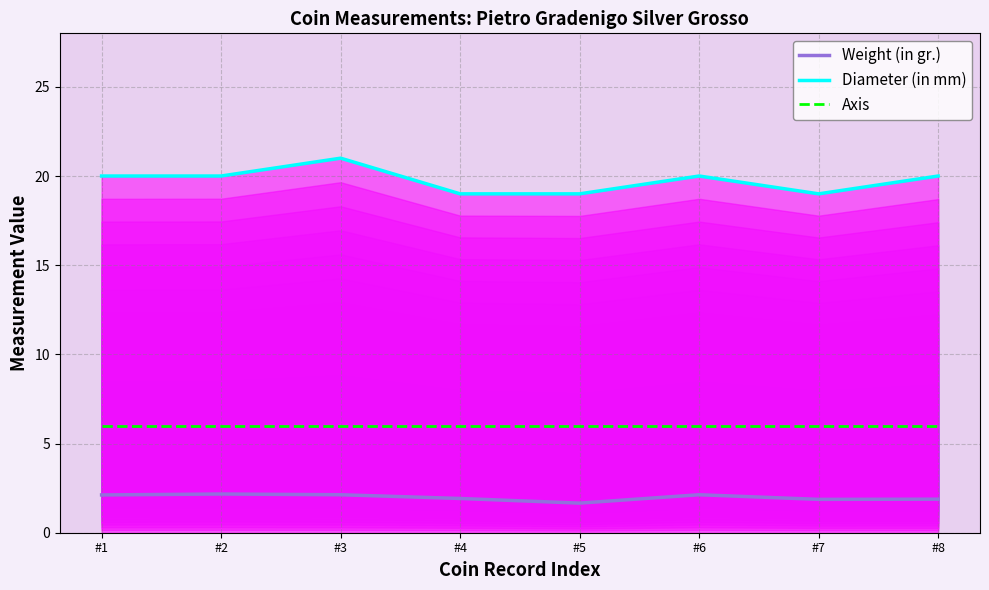

List the labels in order of Weight (in gr.) value, largest first.

#2, #3, #6, #1, #4, #8, #7, #5